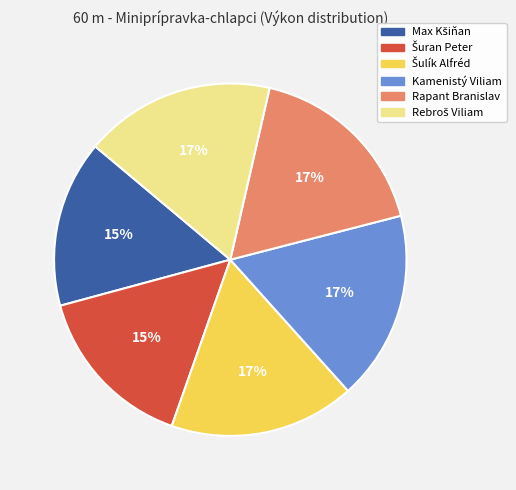

What is the ratio of the value at Kamenistý Viliam to the value at Rapant Branislav?

1.0